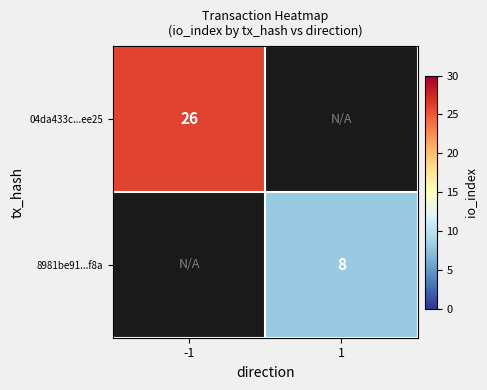

Which category has the highest value across all series?

-1